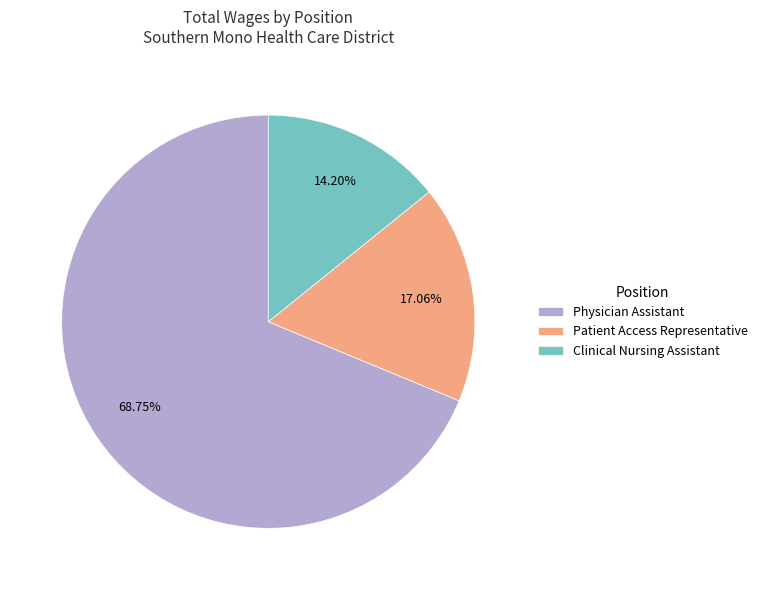

The Clinical Nursing Assistant slice represents 14% of the pie. True or false?

True